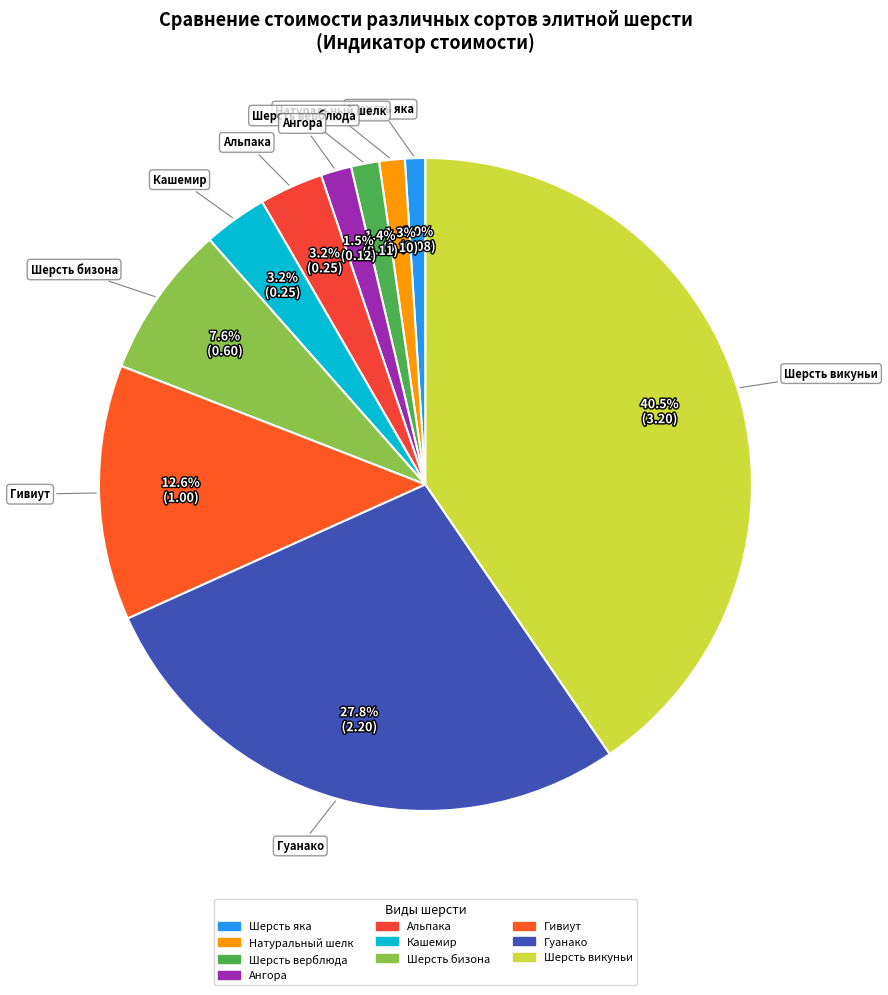

Between Шерсть бизона and Гуанако, which is larger?

Гуанако